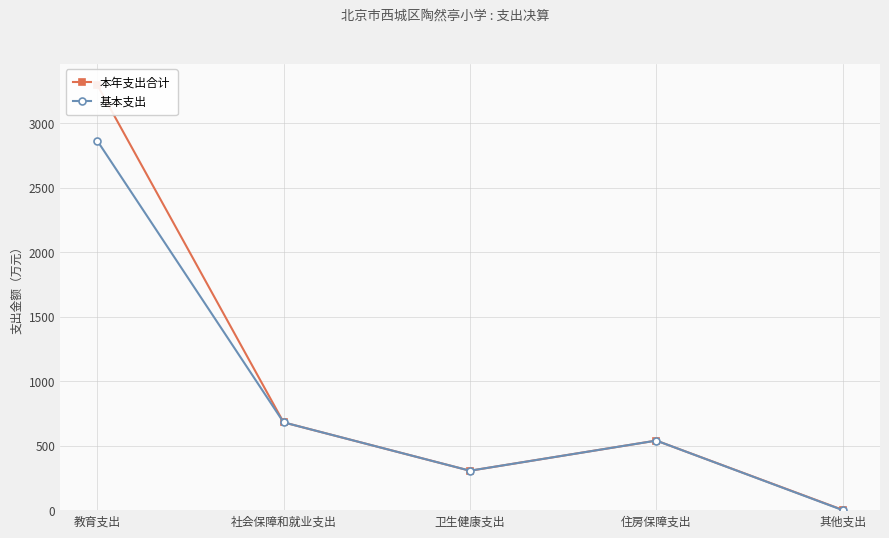

Is the value of 基本支出 at 教育支出 greater than the value of 本年支出合计 at 教育支出?

No